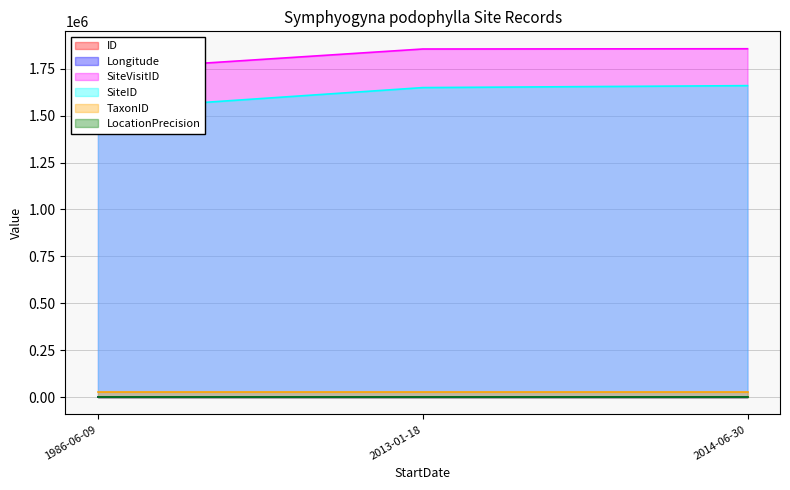

At which label is ID closest to 1?

2013-01-18